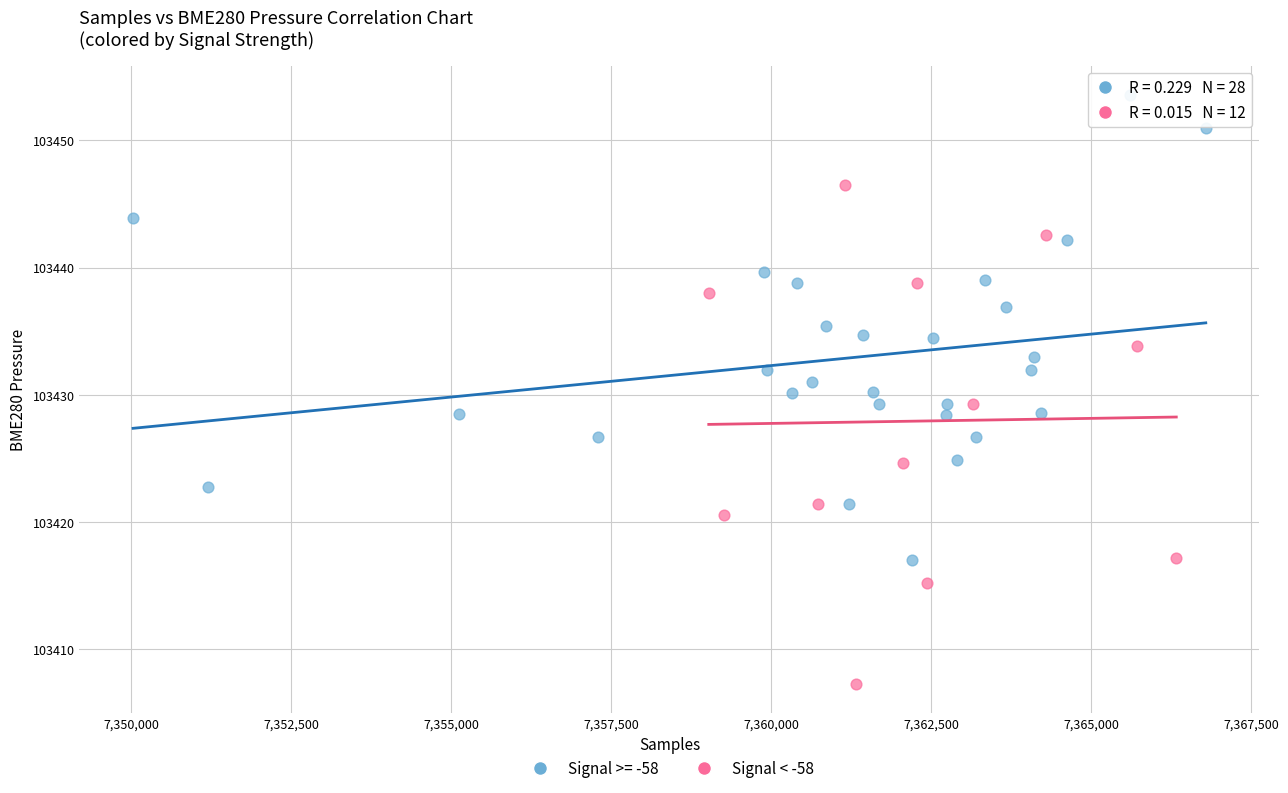

Which series contains the highest Y value?

Signal >= -58